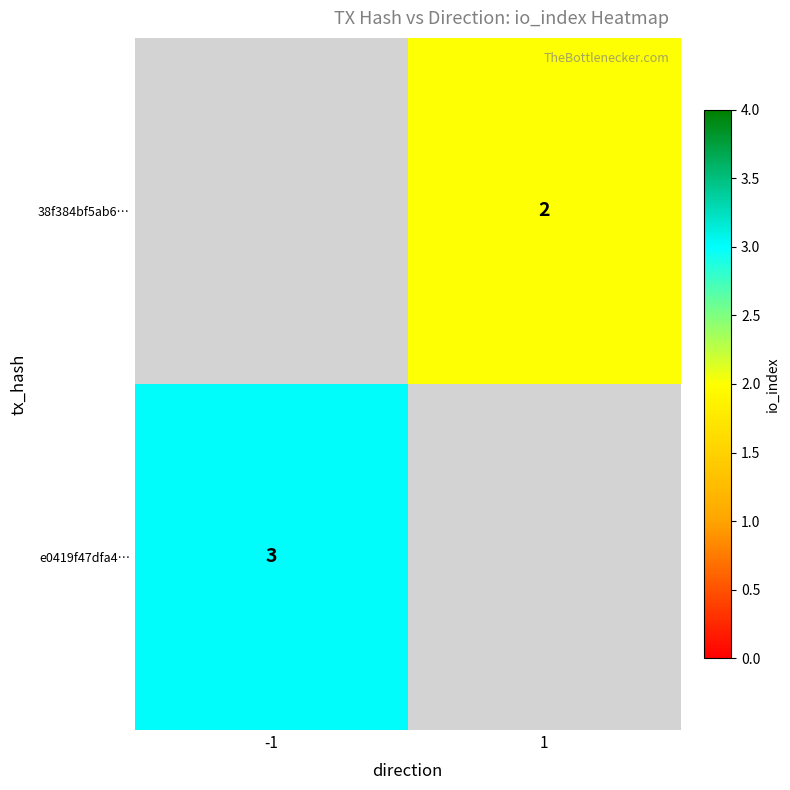

How many categories are shown in the chart?

2